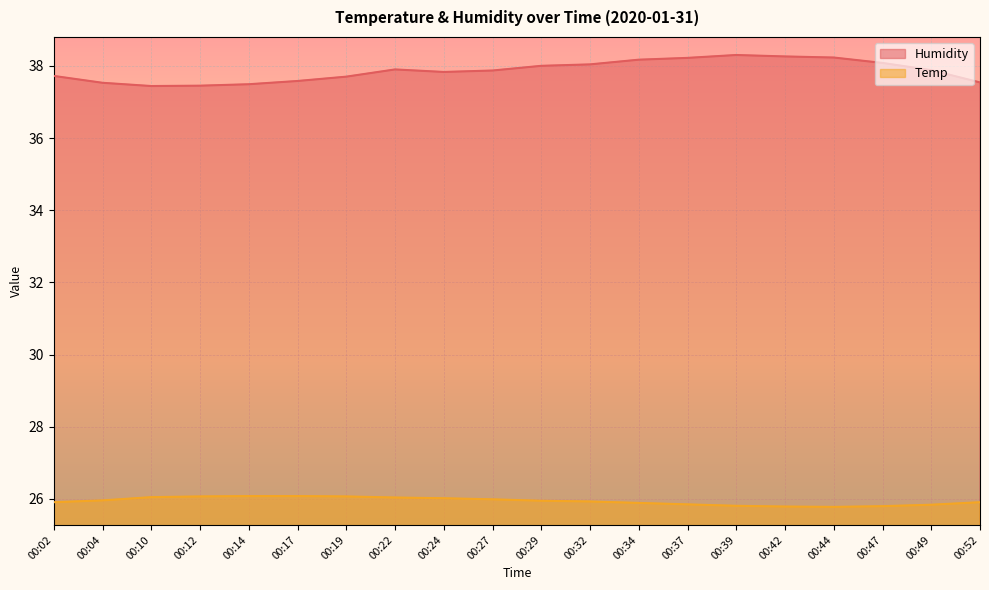

True or false: Temp and Humidity intersect in this chart.

False